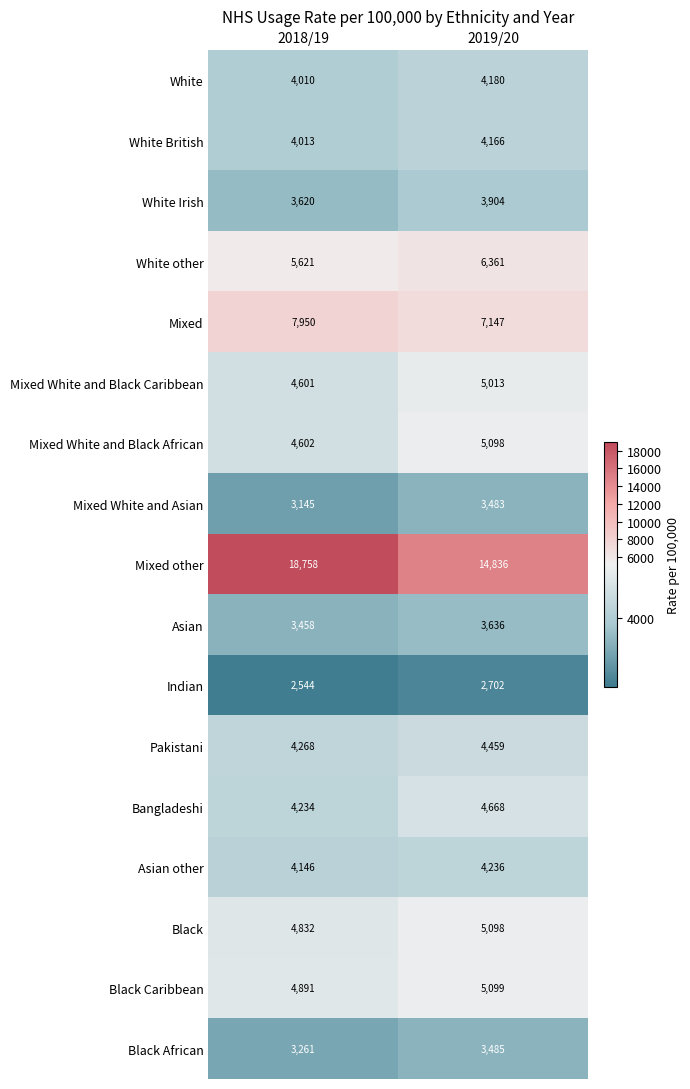

How many categories are shown in the chart?

2